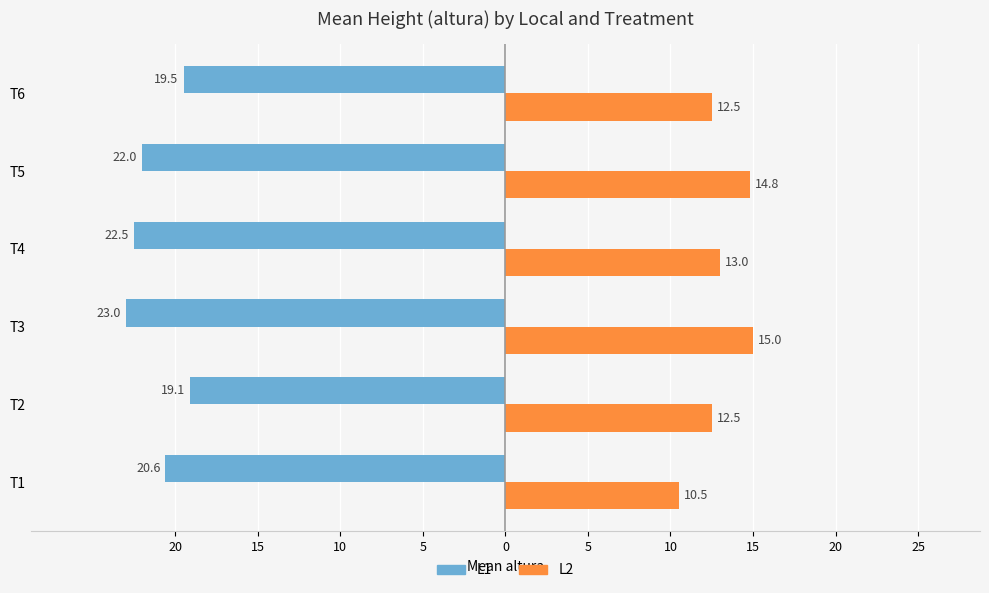

What is the value of the L2 bar at the 4th from the left?

13.0